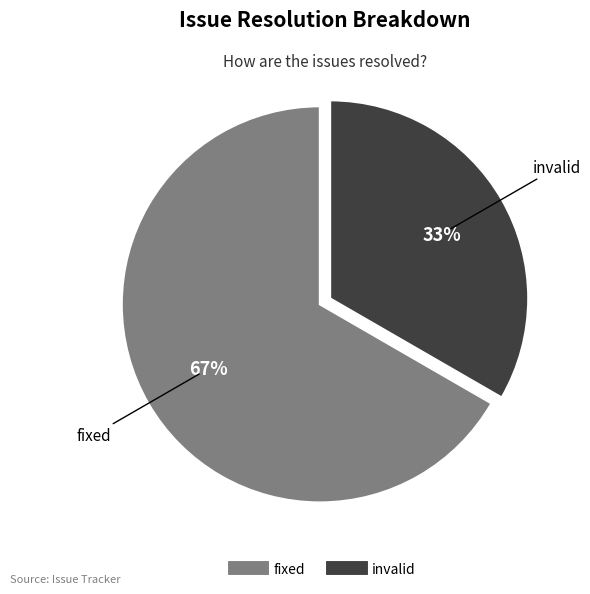

How many slices are in this pie chart?

2